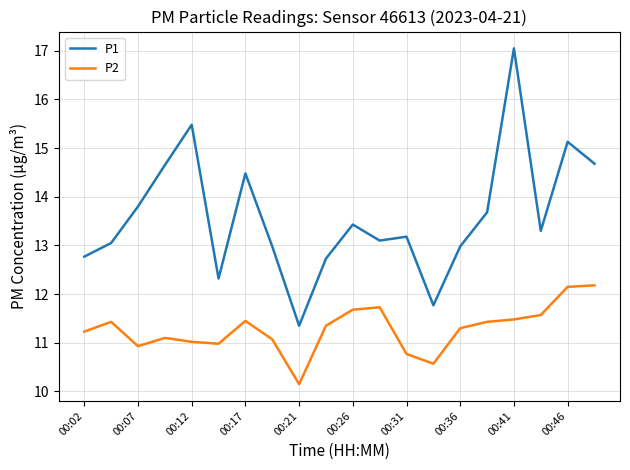

Which series has the largest total across all categories?

P1